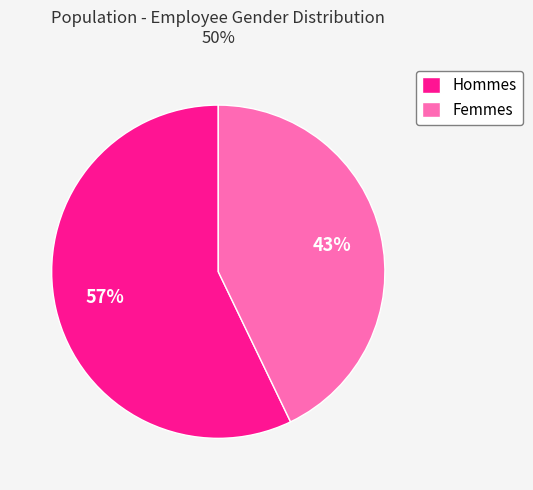

Rank the categories by value from lowest to highest.

Femmes, Hommes